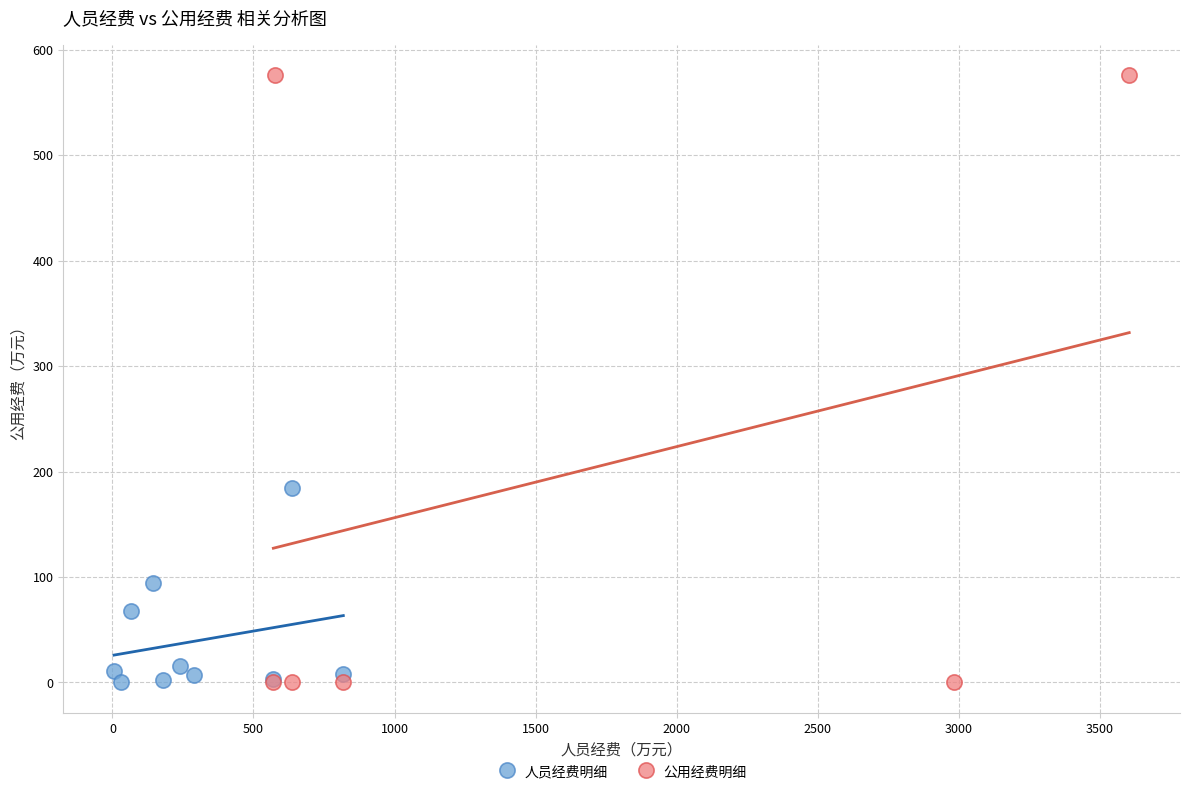

Which series contains the highest Y value?

公用经费明细